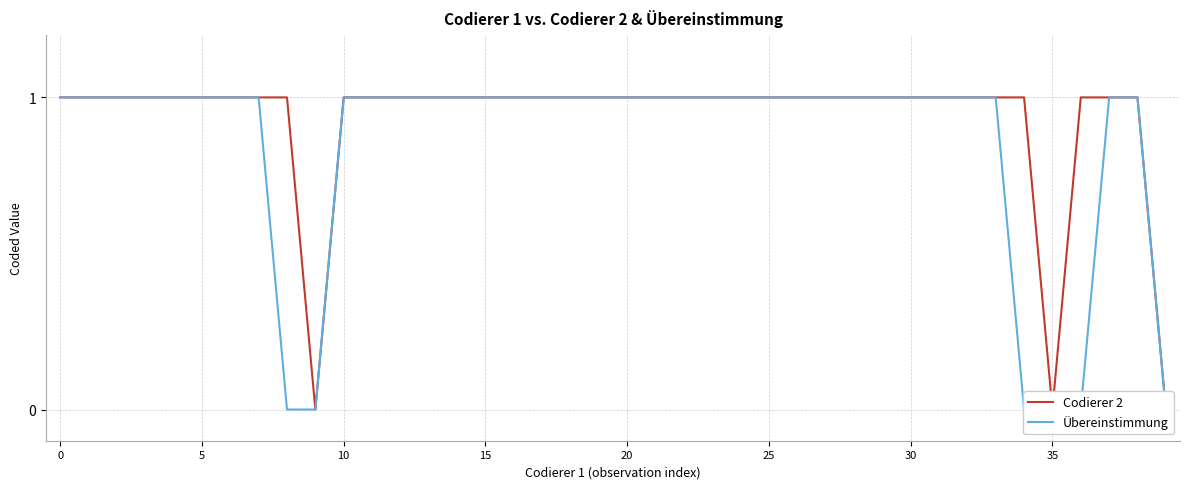

True or false: Codierer 2 has more than 1 interior local peaks.

False